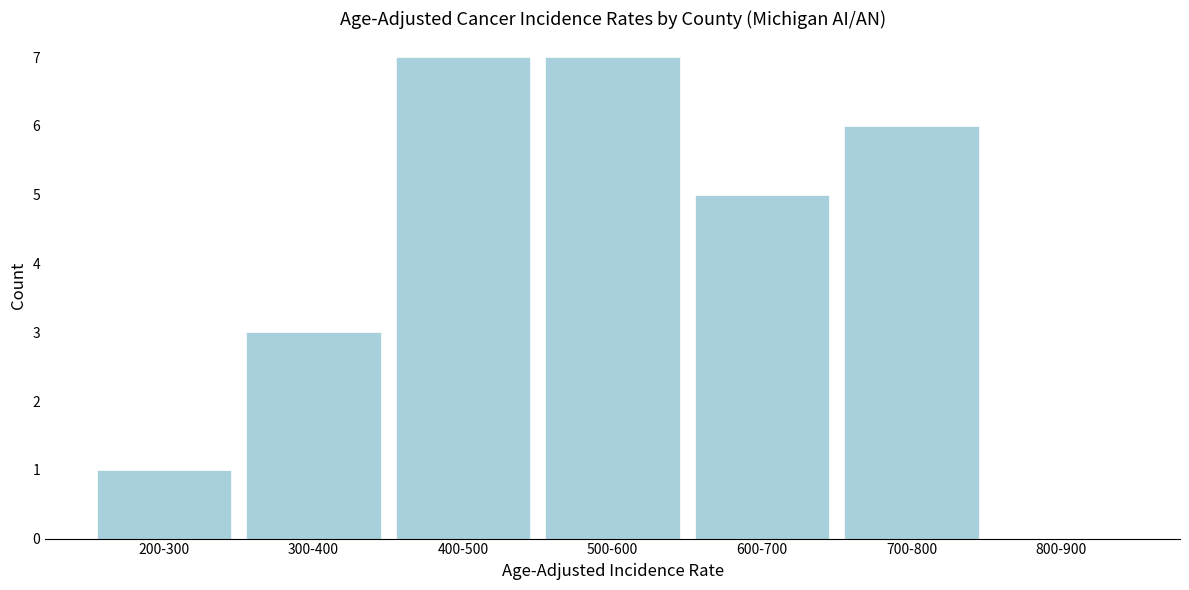

Reading right to left, transcribe all the data shown in this chart.

800-900=0	700-800=6	600-700=5	500-600=7	400-500=7	300-400=3	200-300=1